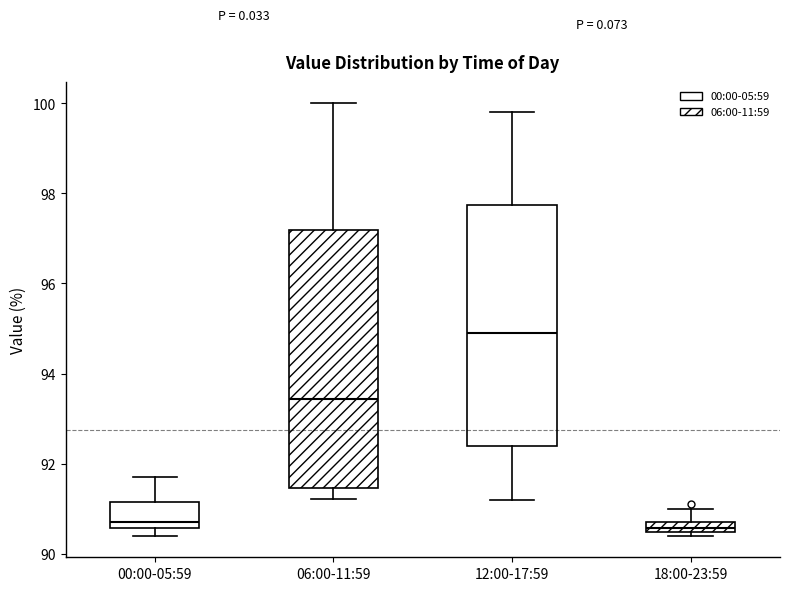

Where is the upper edge of the box for 18:00-23:59 on the y-axis? The values are not printed on the chart, so give them approximately, as read against the axis.

90.8